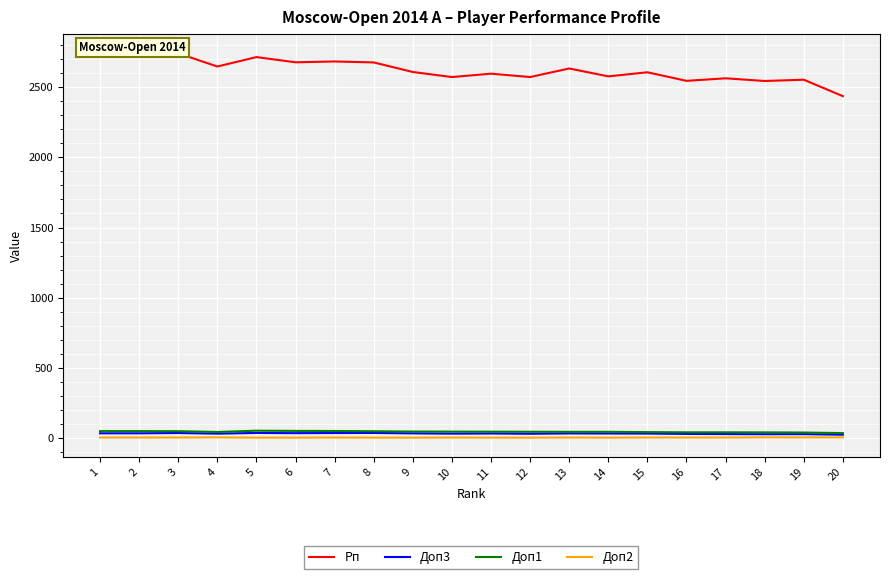

Which series has the widest spread of values?

Рп